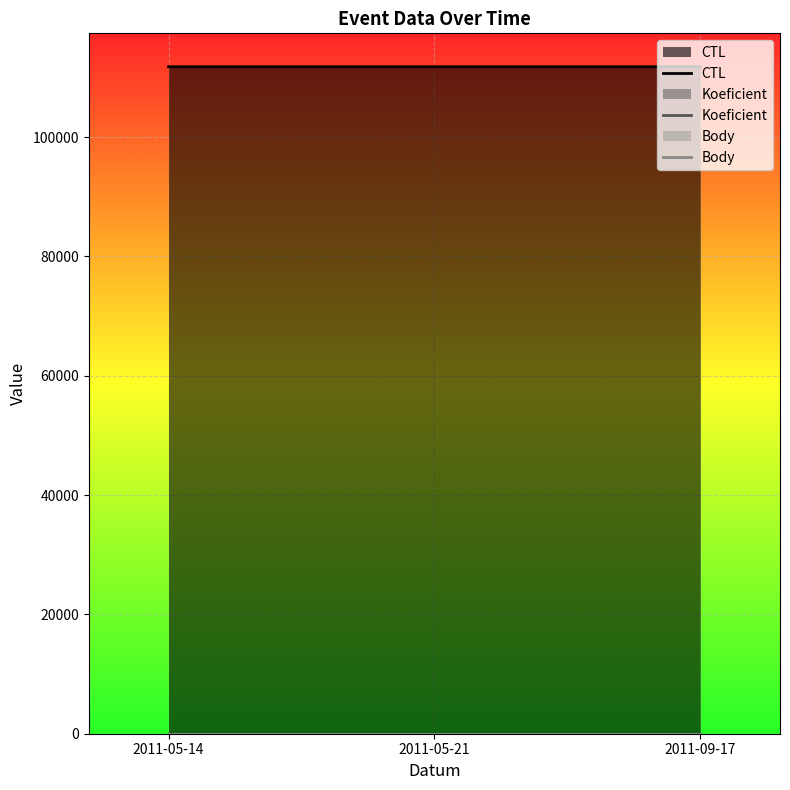

How many lines are shown in the chart?

3